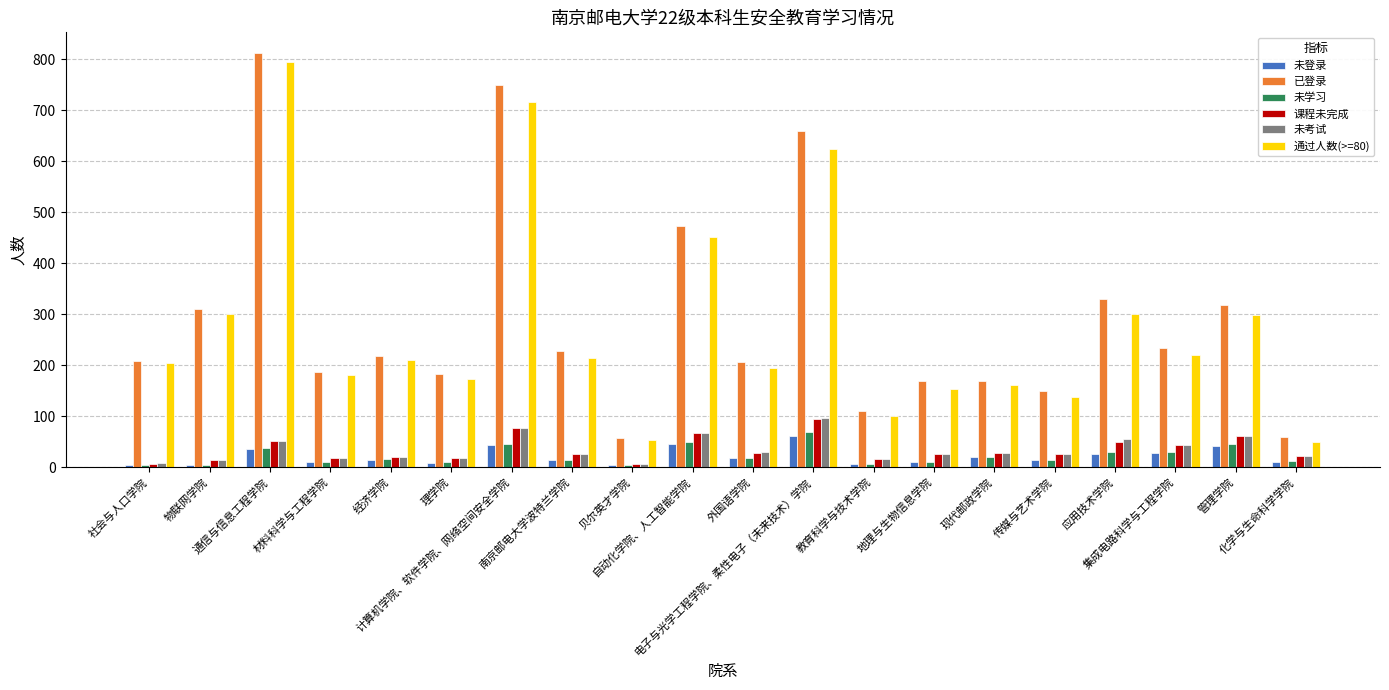

What is the highest value of the 课程未完成 series?

95